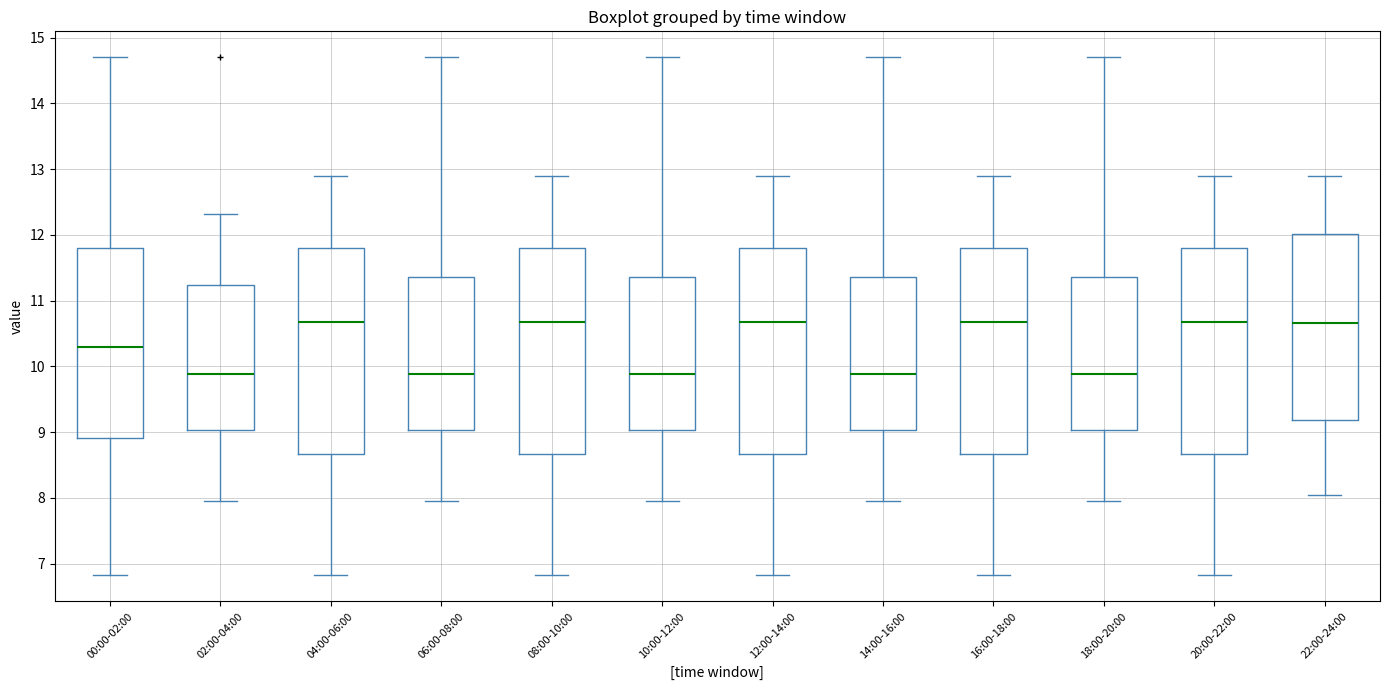

Where does the lower whisker of the box for 22:00-24:00 end on the y-axis? The values are not printed on the chart, so give them approximately, as read against the axis.

8.1